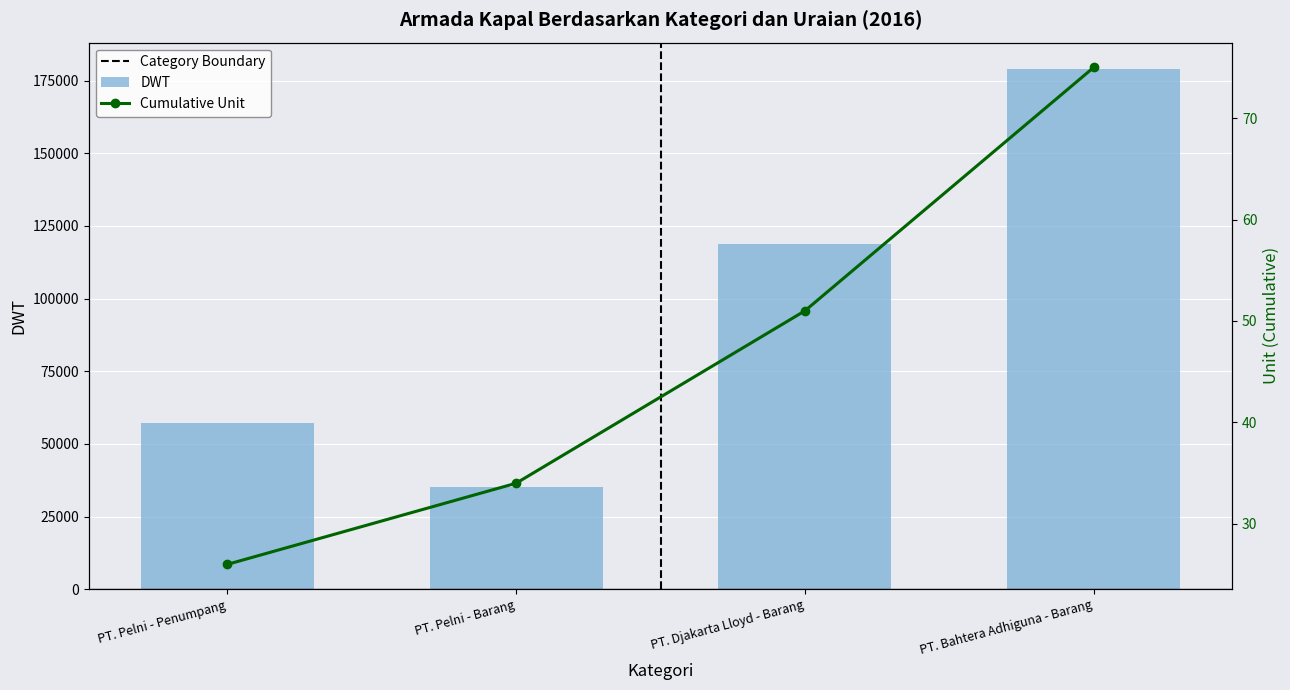

Rank the categories by value from highest to lowest.

PT. Bahtera Adhiguna - Barang, PT. Djakarta Lloyd - Barang, PT. Pelni - Penumpang, PT. Pelni - Barang